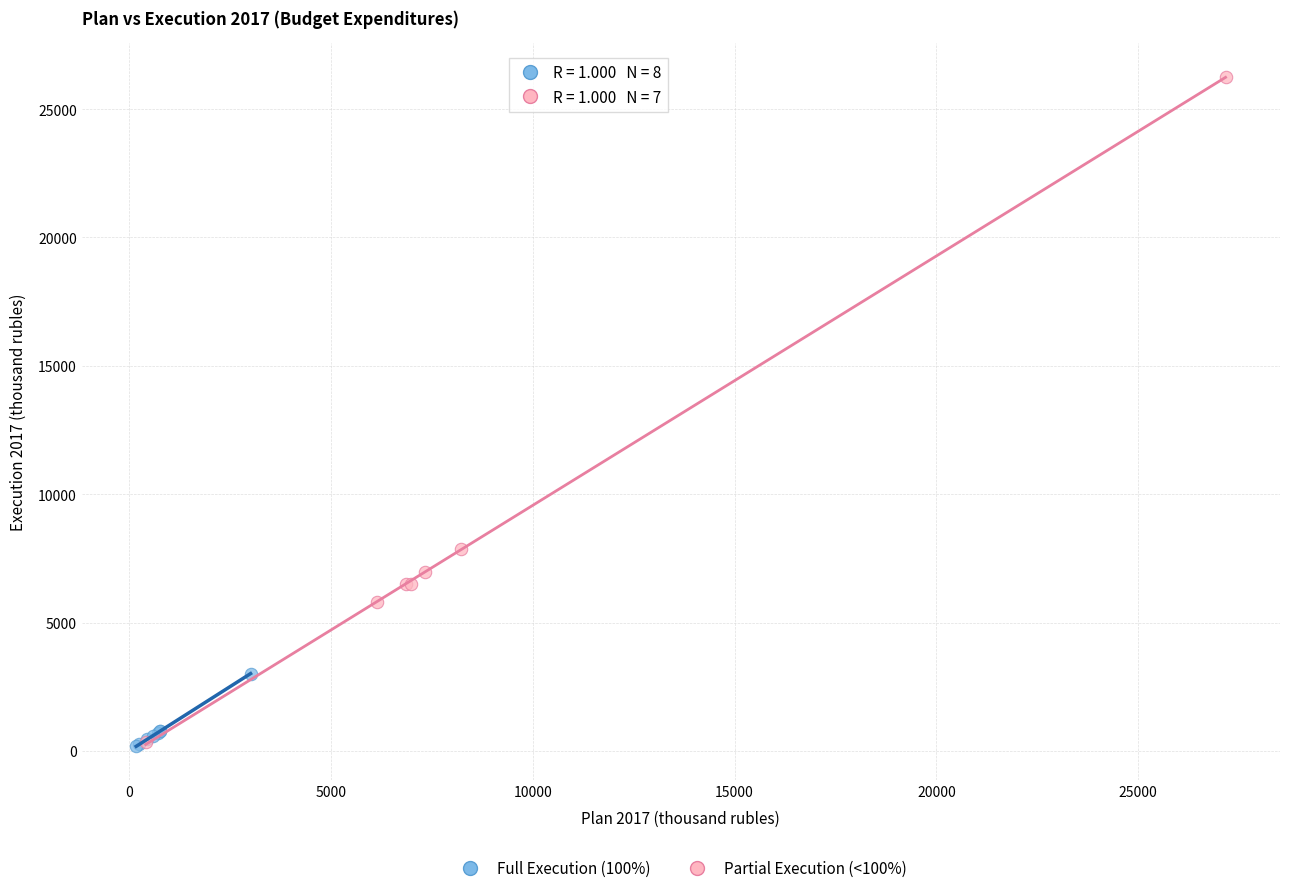

Which series reaches the maximum Y coordinate?

Partial Execution (<100%)